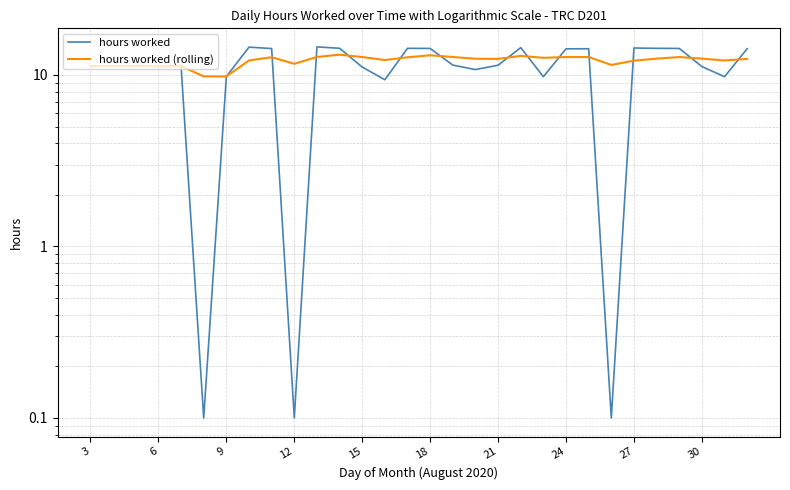

Between 23 and 15, which is larger?

15